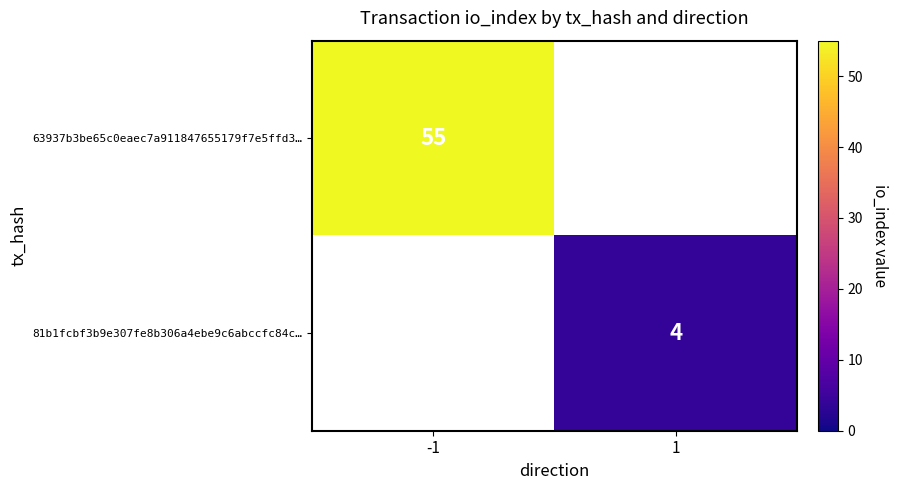

At which category does the chart reach its minimum across all series?

1